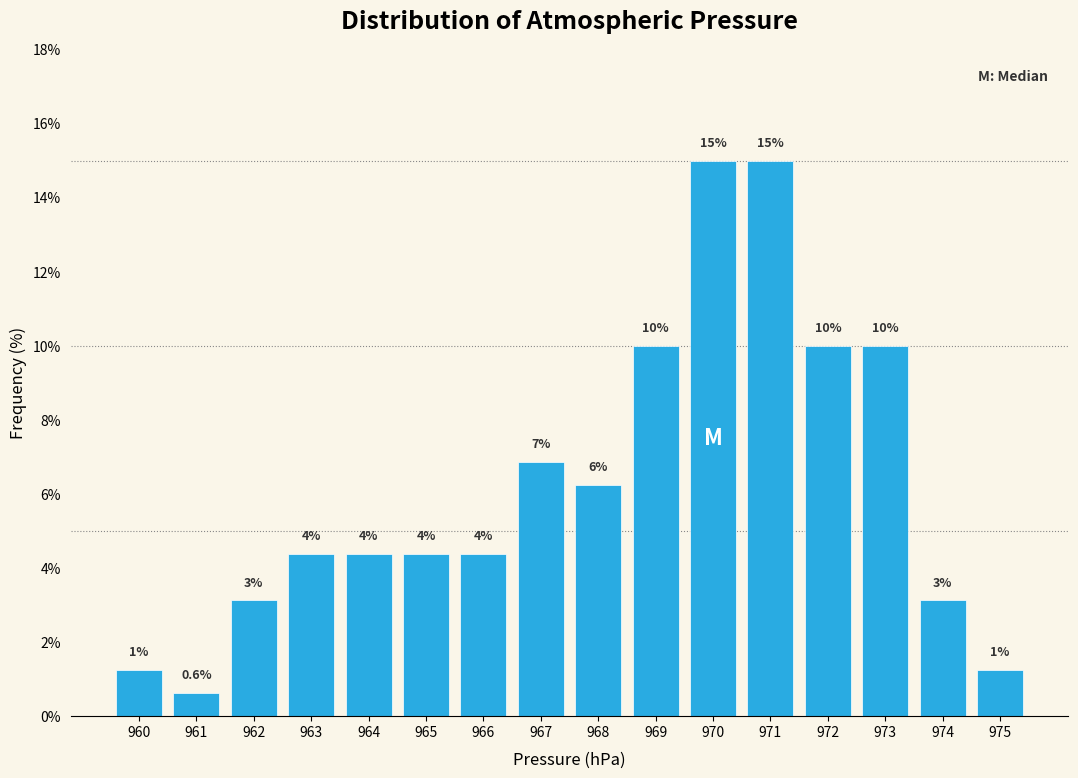

Does the chart contain any negative values?

No